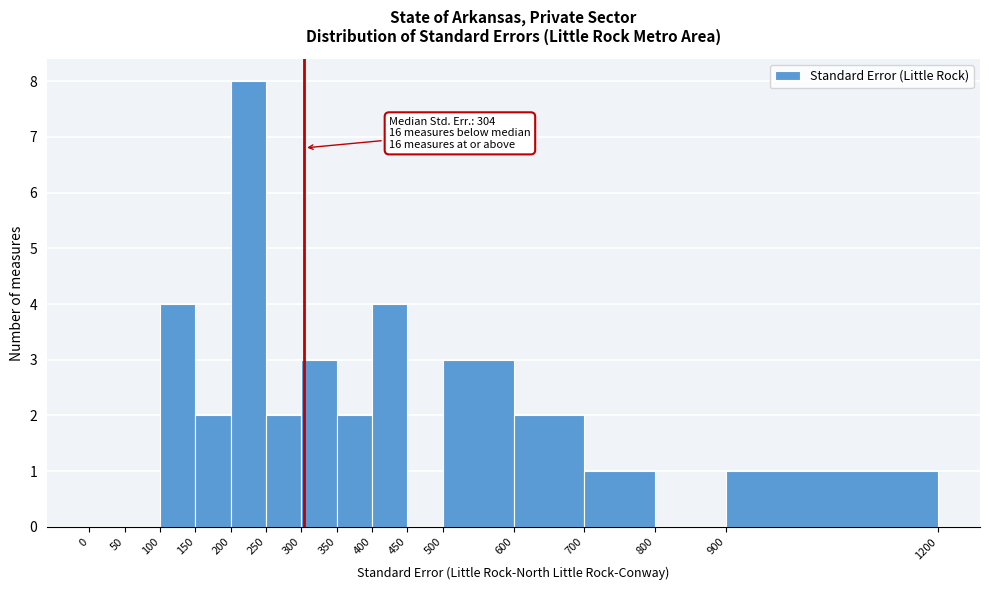

Which range on the x-axis has the tallest bar?

200 to 250